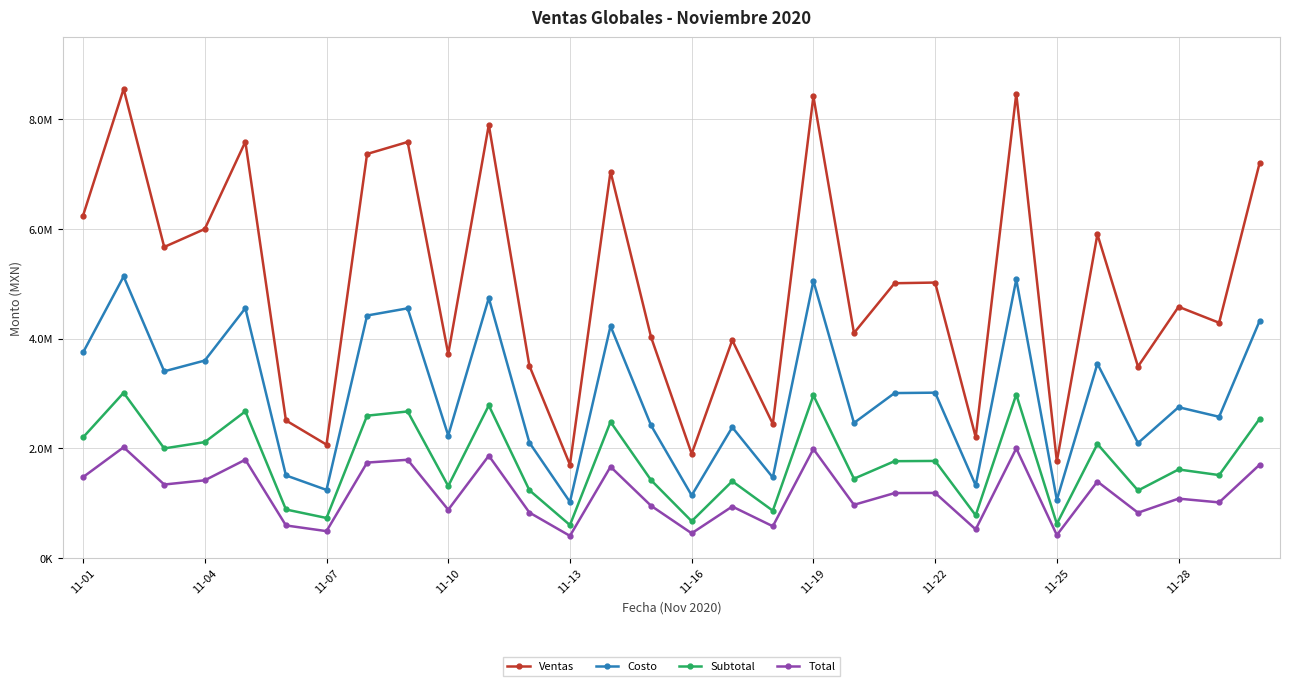

Reading right to left, what are all the values shown in this chart?

Ventas: 7210366.0	4289299.0	4580916.0	3490844.0	5902420.0	1761690.0	8466681.0	2203171.0	5022981.0	5010498.0	4102045.0	8420458.0	2443453.0	3970939.0	1899070.0	4024787.0	7047333.0	1699207.0	3504712.0	7900978.0	3720391.0	7587899.0	7369232.0	2065582.0	2506905.0	7592737.0	6000202.0	5672089.0	8556891.0	6245372.0
Costo: 4326219.6	2573579.4	2748549.6	2094506.4	3541452.0	1057014.0	5080008.6	1321902.6	3013788.6	3006298.8	2461227.0	5052274.8	1466071.8	2382563.4	1139442.0	2414872.2	4228399.8	1019524.2	2102827.2	4740586.8	2232234.6	4552739.4	4421539.2	1239349.2	1504143.0	4555642.2	3600121.2	3403253.4	5134134.6	3747223.2
Subtotal: 2538048.8	1509833.2	1612482.4	1228777.1	2077651.8	620114.9	2980271.7	775516.2	1768089.3	1763695.3	1443919.8	2964001.2	860095.5	1397770.5	668472.6	1416725.0	2480661.2	598120.9	1233658.6	2781144.3	1309577.6	2670940.5	2593969.7	727084.9	882430.6	2672643.4	2112071.1	1996575.3	3012025.6	2198370.9
Total: 1700492.7	1011588.3	1080363.2	823280.7	1392026.7	415477.0	1996782.1	519595.8	1184619.8	1181675.9	967426.3	1985880.8	576264.0	936506.2	447876.7	949205.8	1662043.0	400741.0	826551.3	1863366.6	877417.0	1789530.1	1737959.7	487146.9	591228.5	1790671.1	1415087.6	1337705.5	2018057.2	1472908.5